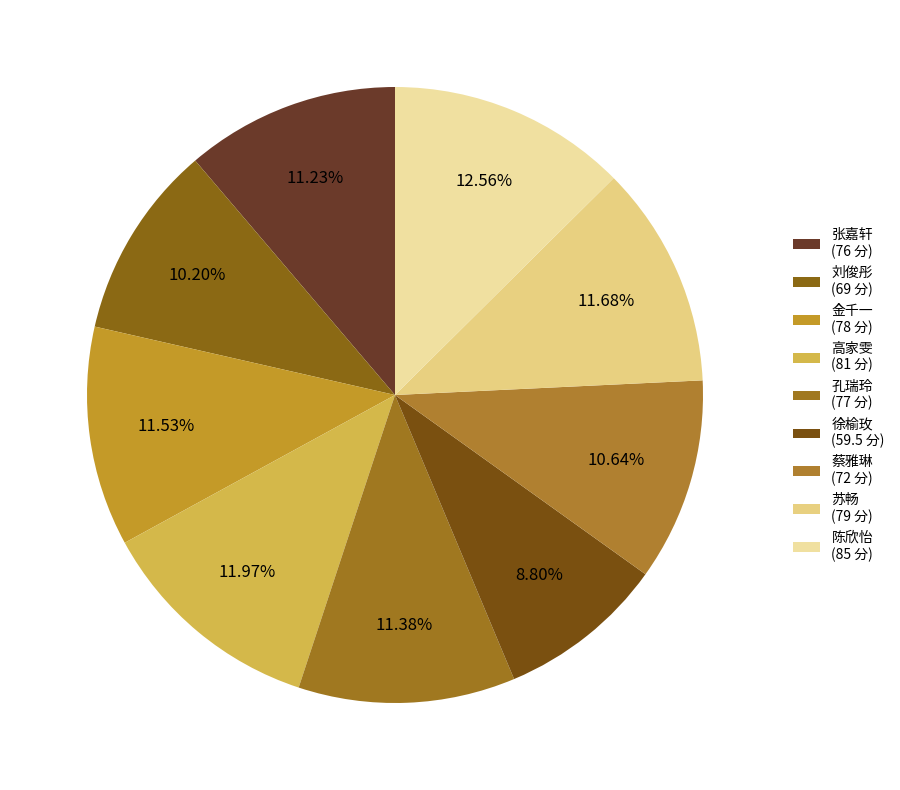

Count the number of slices in the pie.

9